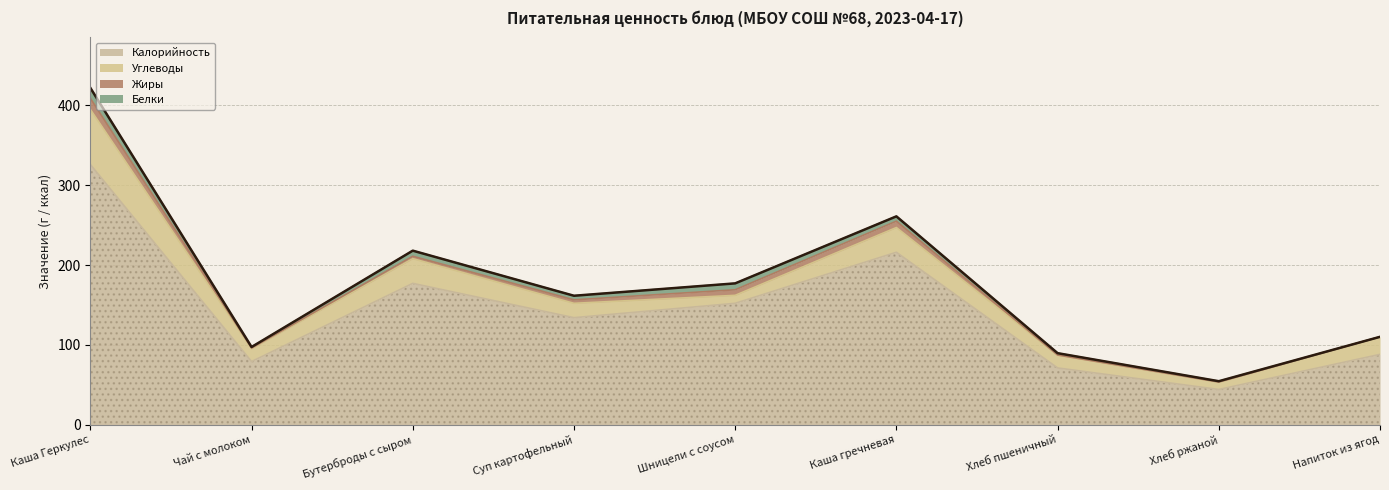

Does the chart display data point markers on the line(s)?

No